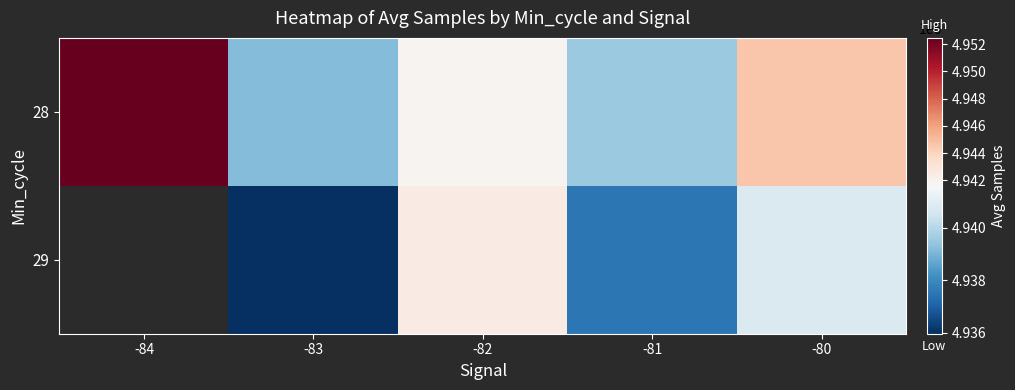

At how many categories does at least one series exceed 4946327?

1